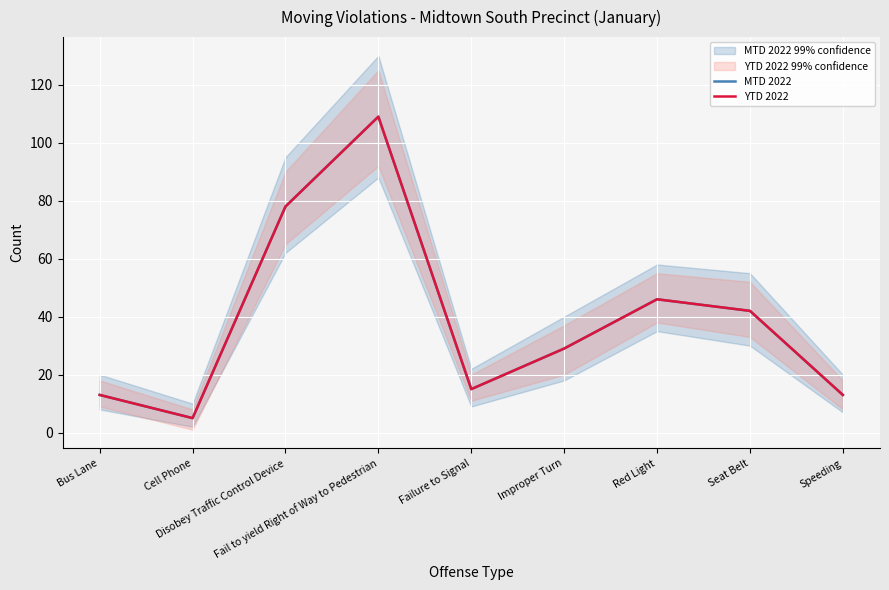

The value of YTD 2022 at Disobey Traffic Control Device is 30. True or false?

False